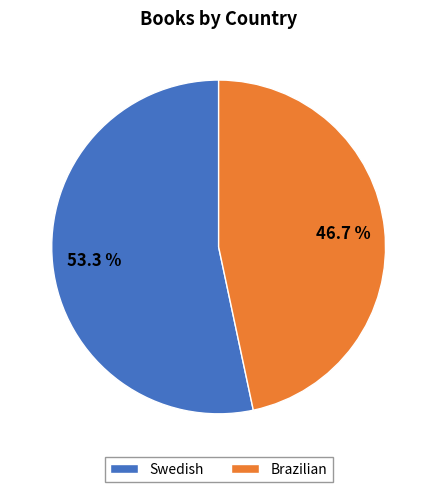

True or false: Brazilian accounts for 47% of the total.

True